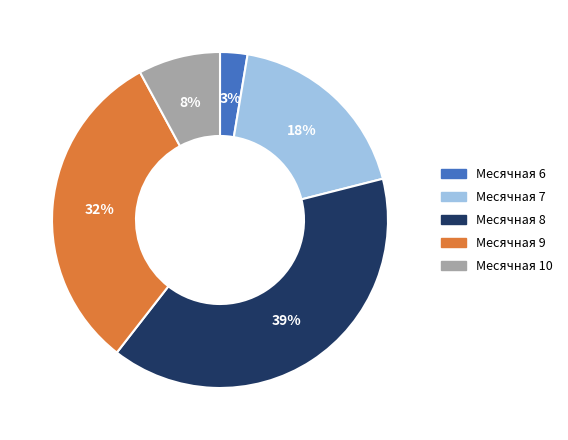

The Месячная 6 slice represents 3% of the pie. True or false?

True